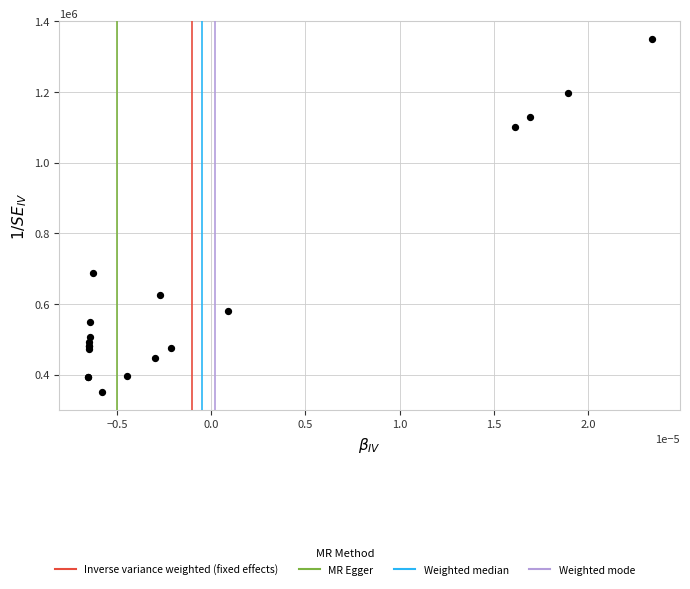

What Y value in the scatter plot is closest to 850000?

689062.4